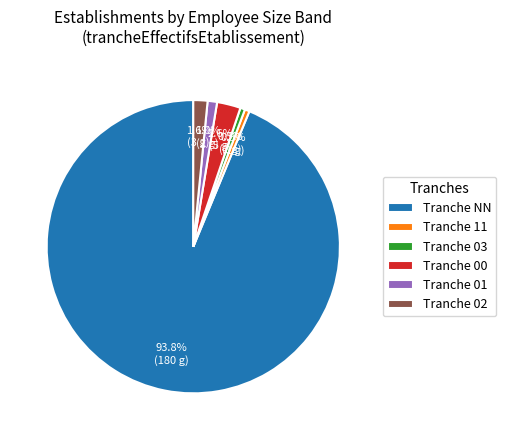

Which slice is the largest?

Tranche NN